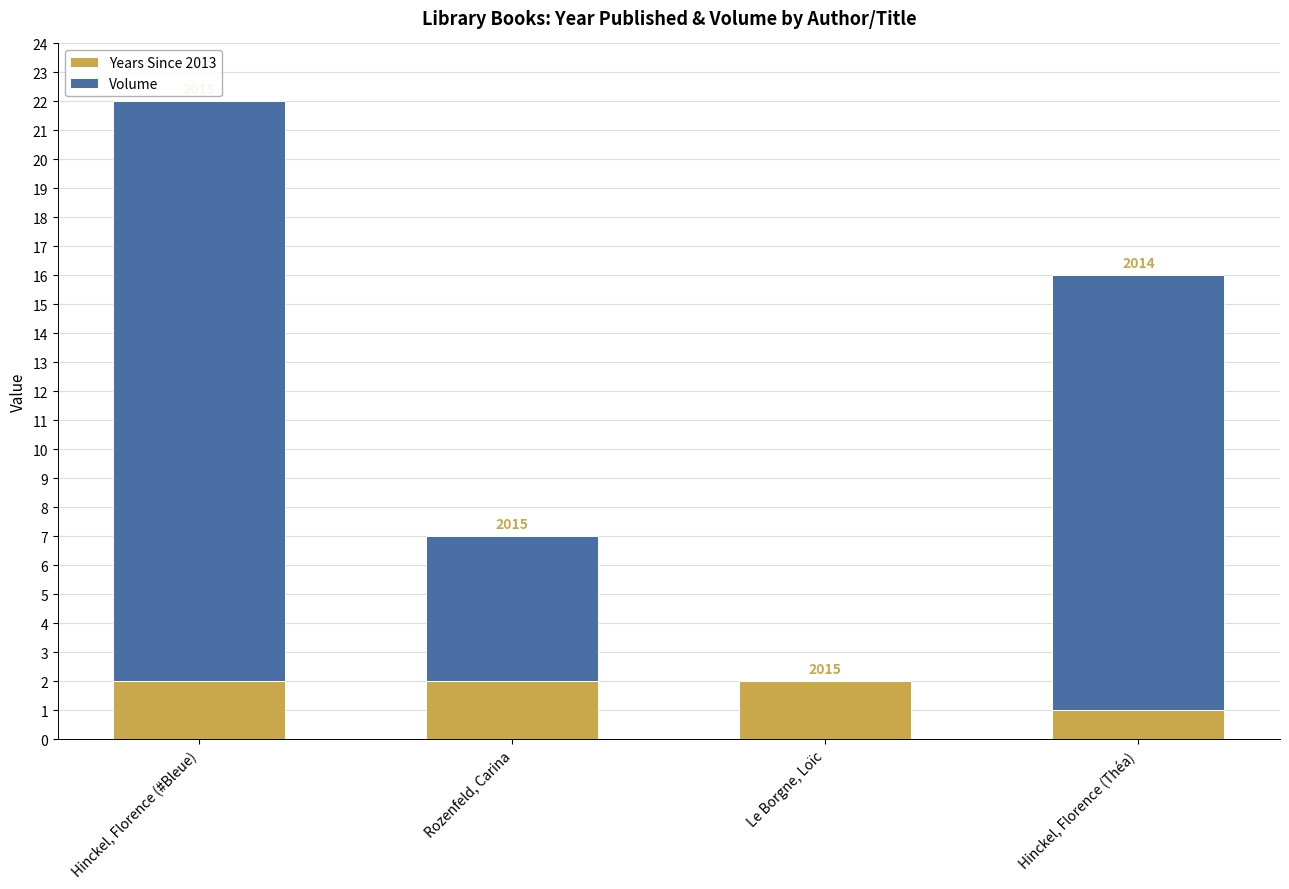

Does the chart contain stacked bars?

Yes